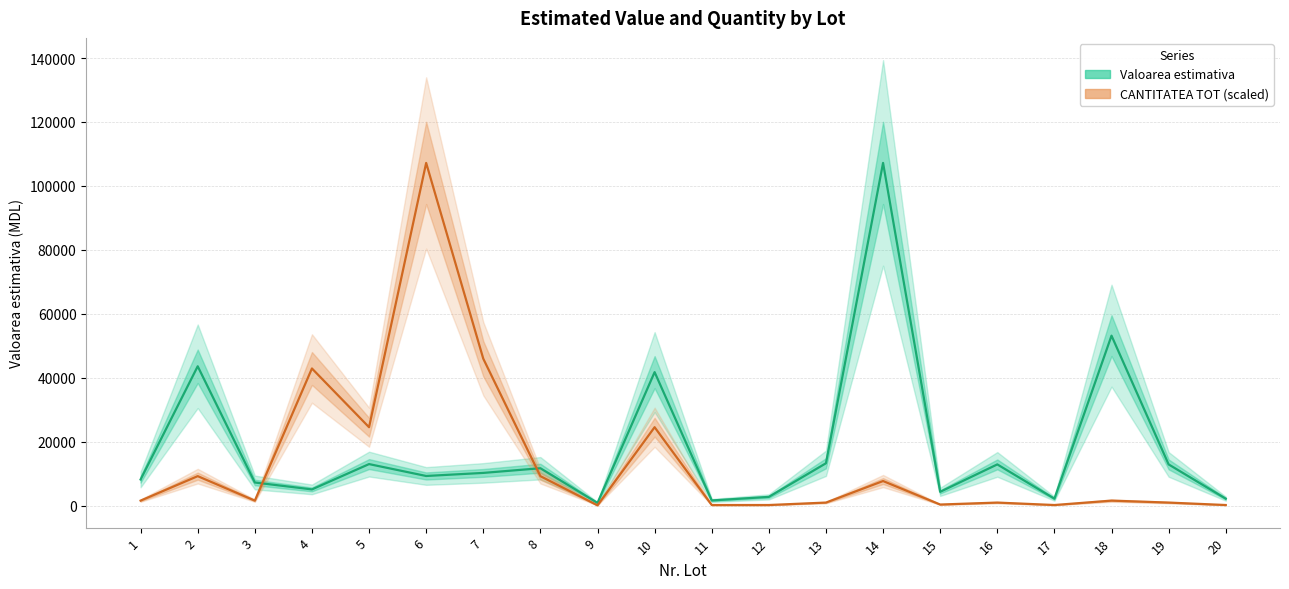

Where is the first local minimum for CANTITATEA TOT (scaled)?

3